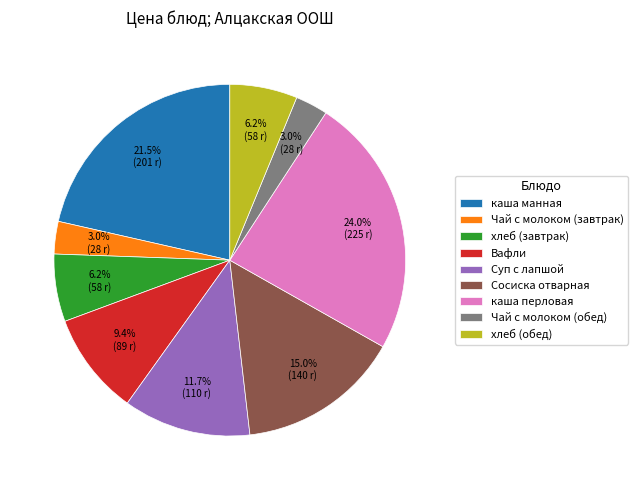

Between Сосиска отварная and каша манная, which is larger?

каша манная